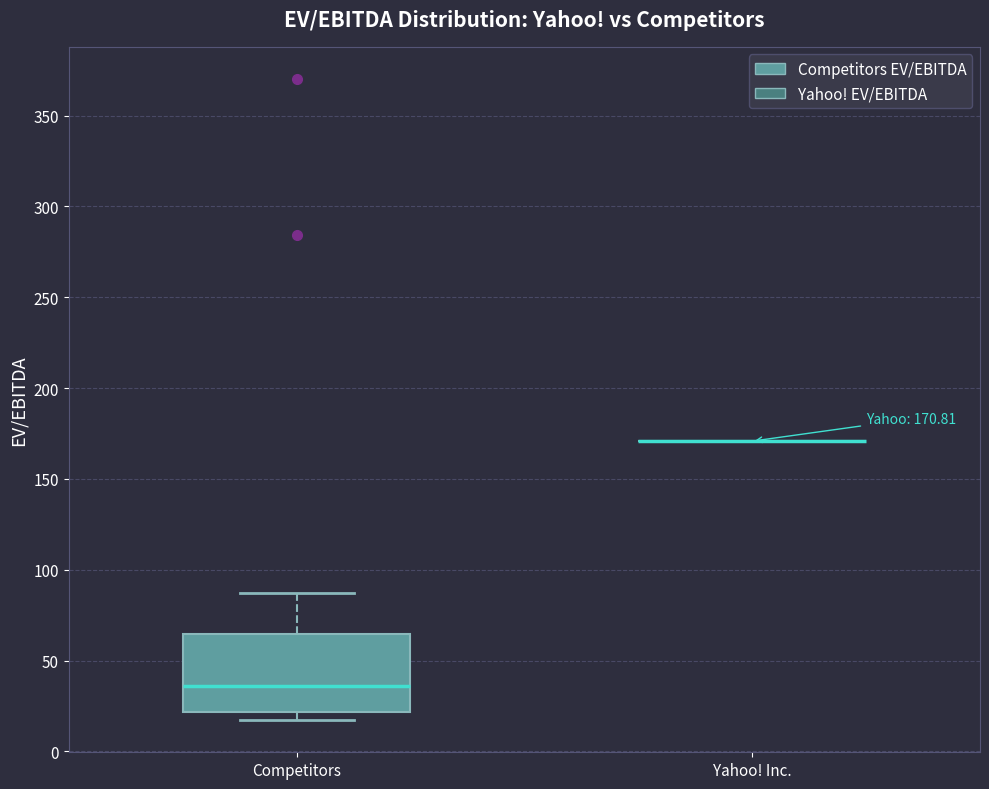

Comparing the boxes themselves (not the whiskers), which one is the tallest?

Competitors